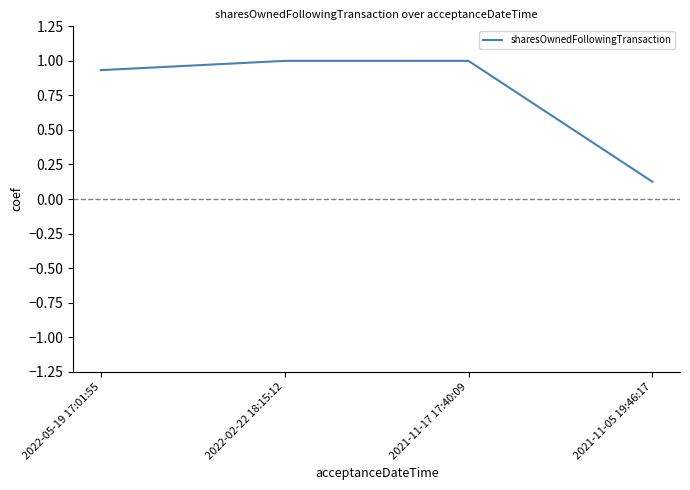

What is the average value?

0.8